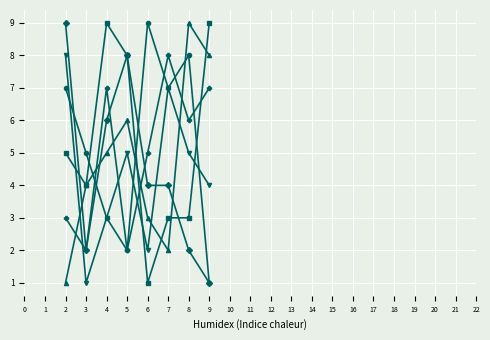

What is the greatest value displayed?

9